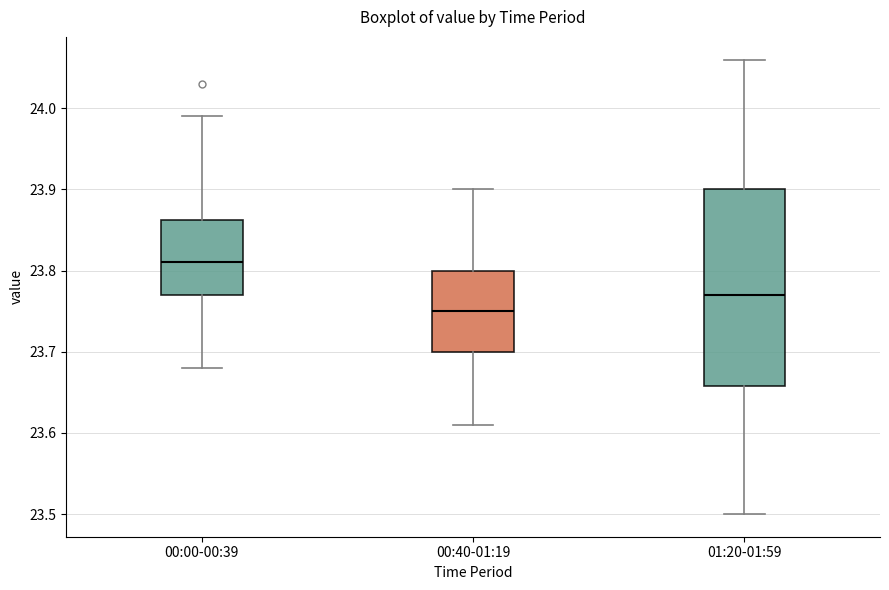

Which box is the tallest, from its lower edge to its upper edge?

01:20-01:59